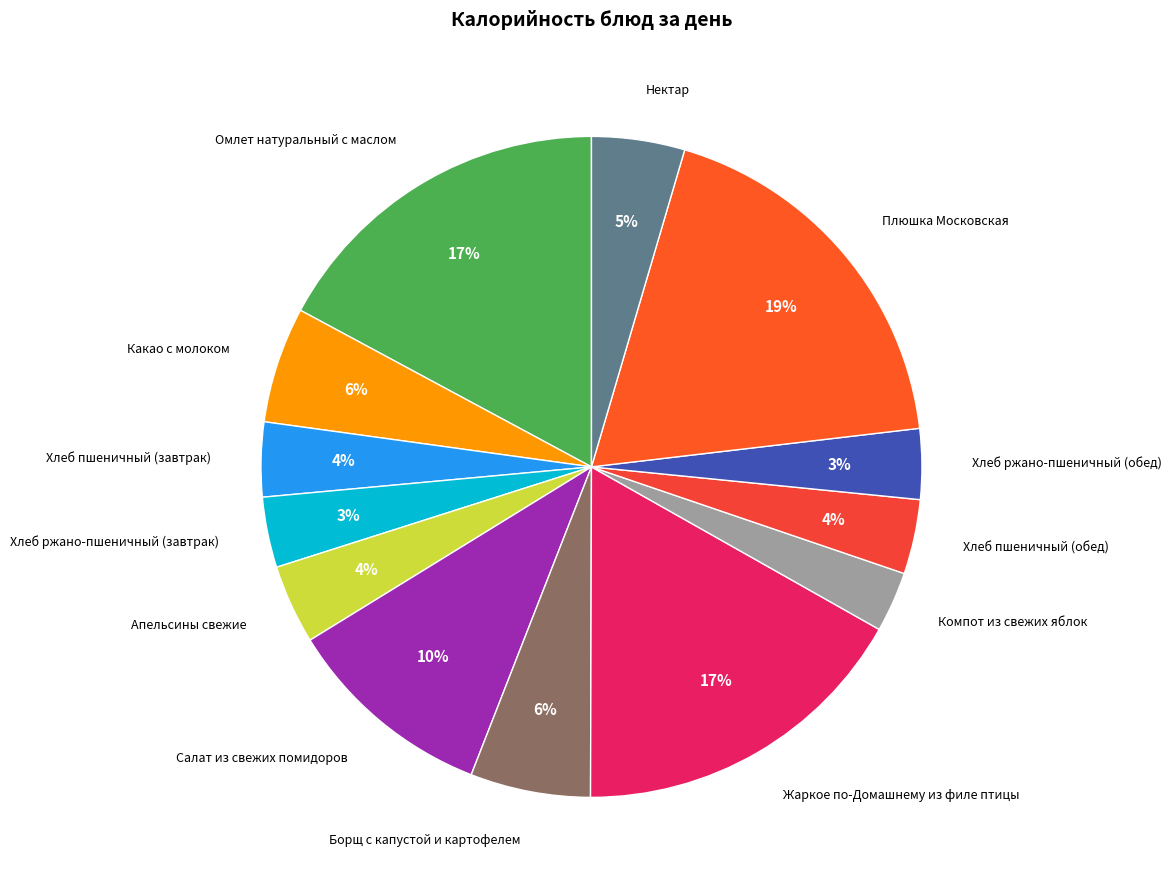

To the nearest percent, what is the difference between the largest and smallest slice percentages?

16%